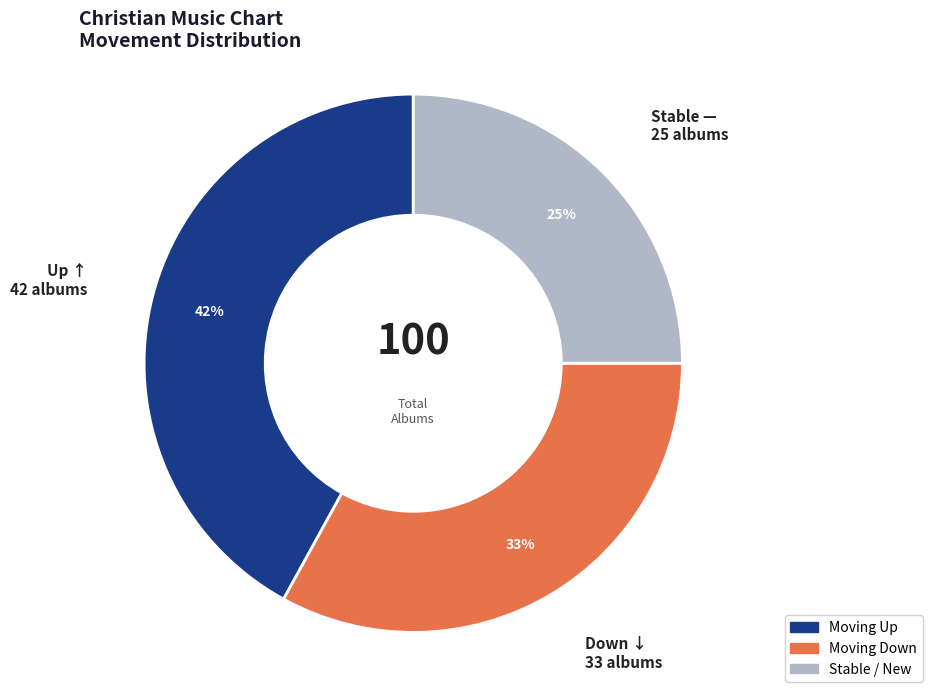

Is there a majority slice in this chart?

No